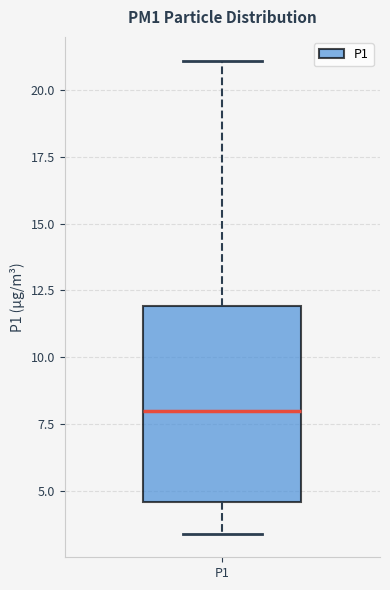

Where is the upper edge of the box for P1 on the y-axis? The values are not printed on the chart, so give them approximately, as read against the axis.

12.0